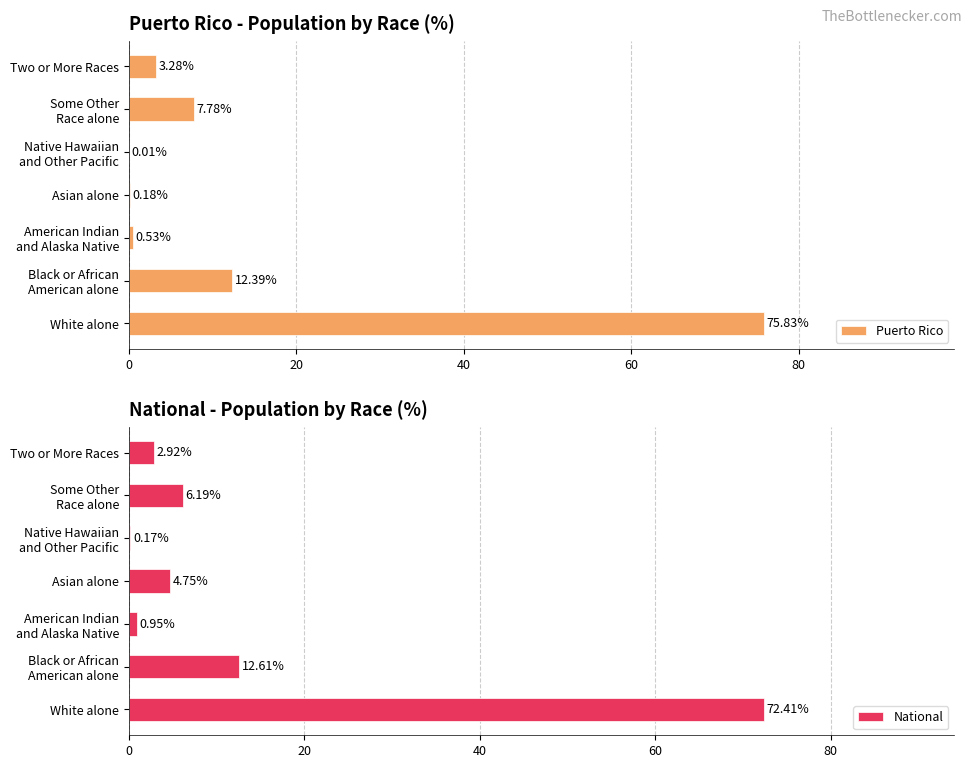

What is the sum of all Puerto Rico values?

100.0